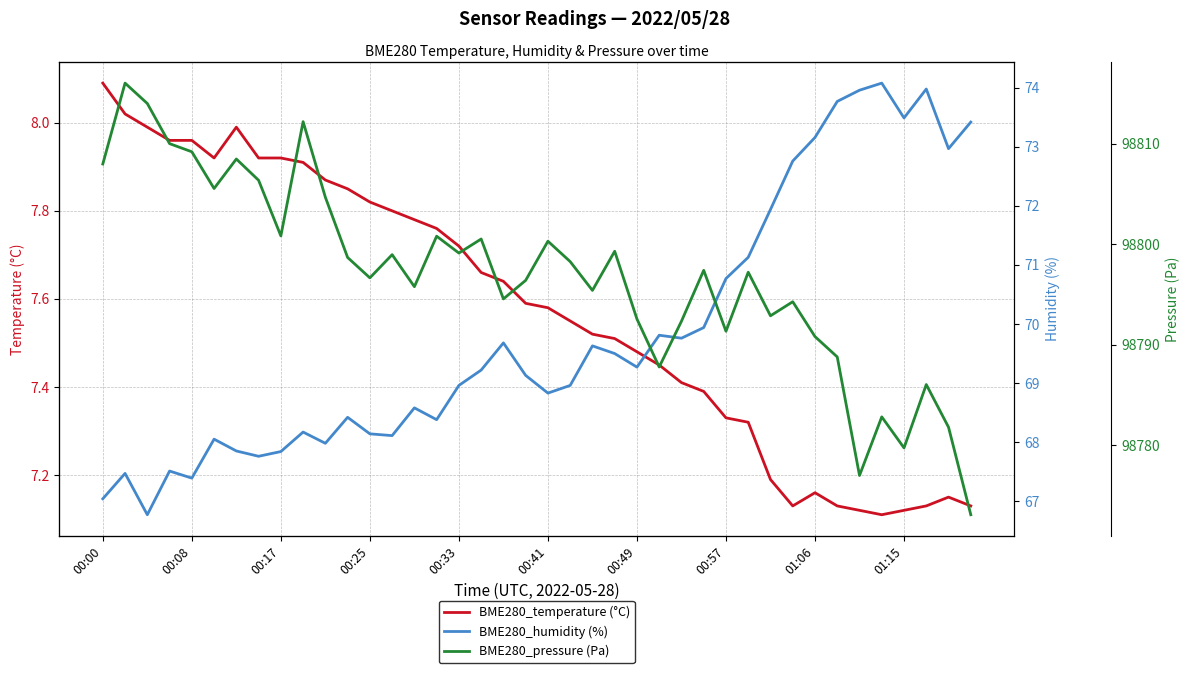

What is the maximum value for BME280_temperature (°C)?

8.1